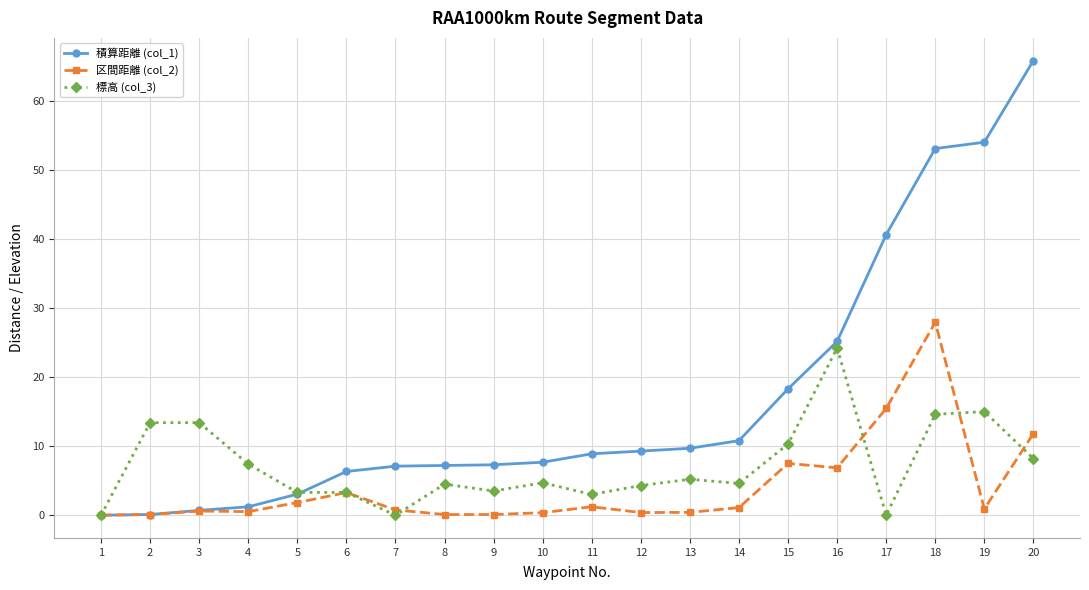

What is the approximate value of 積算距離 (col_1) at 7?

7.1